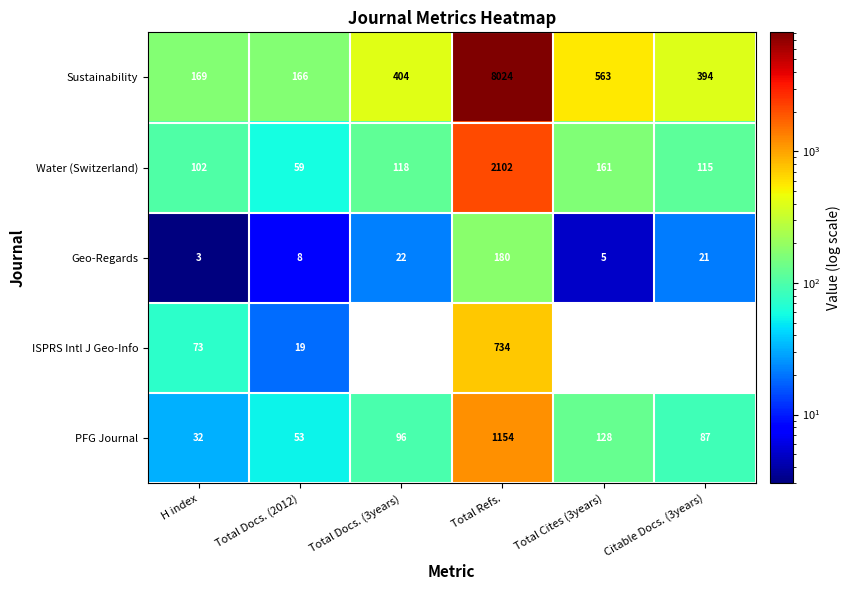

What is the total value across all series at Total Docs. (2012)?

305